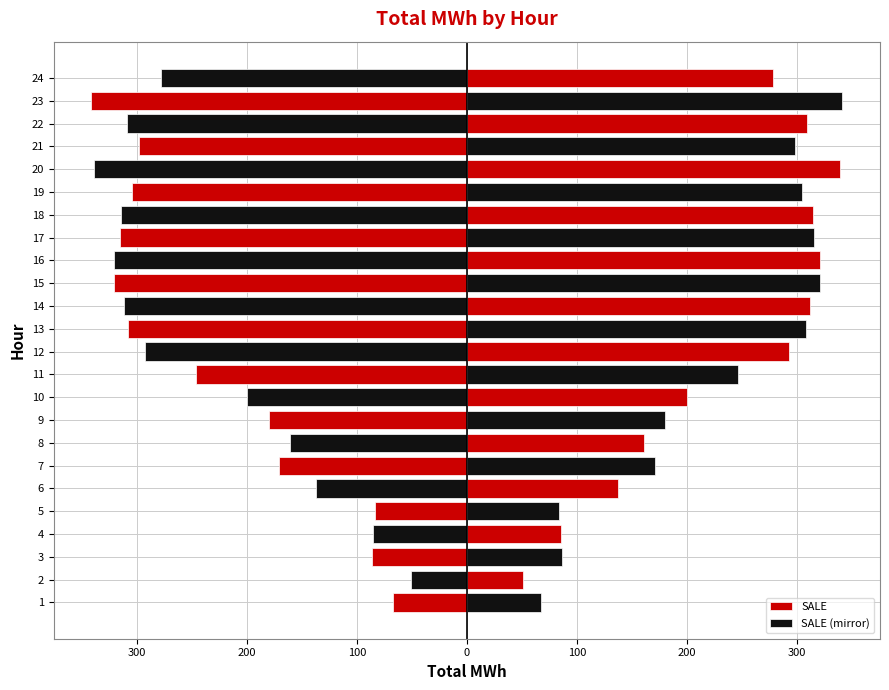

How many groups of bars are there?

24